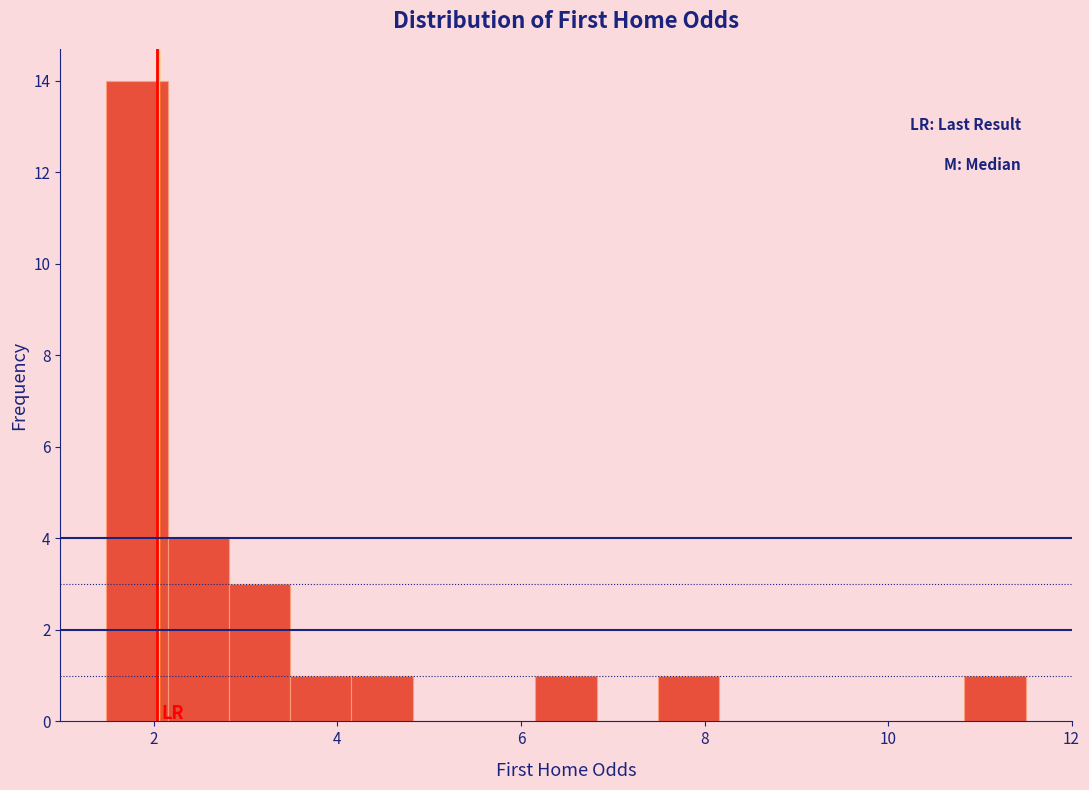

Around what value on the x-axis is the tallest bar? Give the approximate position of its centre, as read against the axis.

1.8